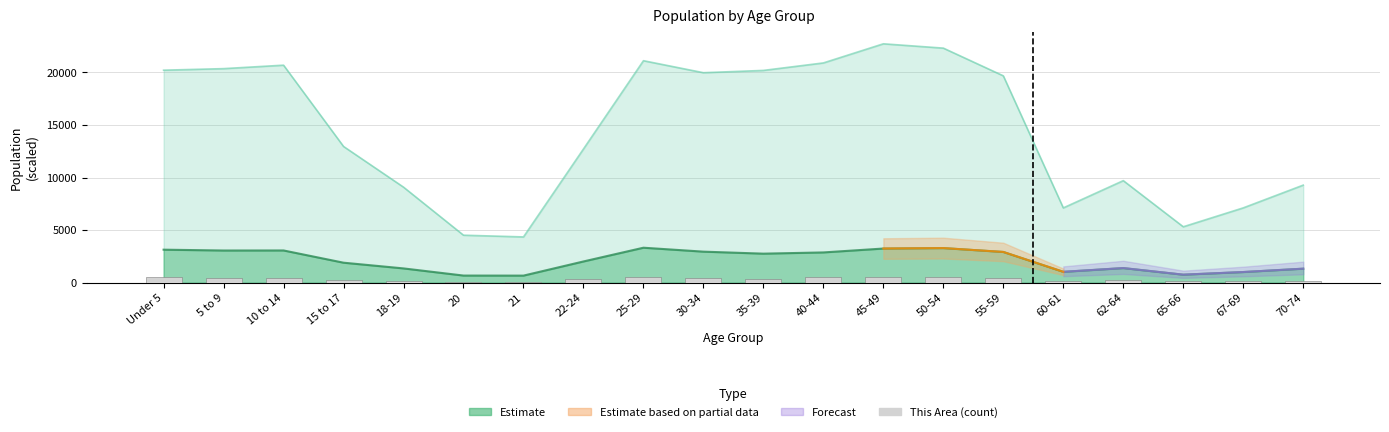

What is the change in value from 65-66 to 70-74?

+75